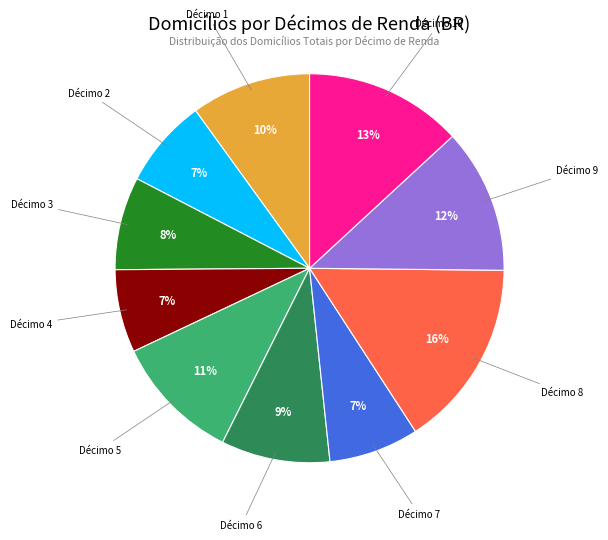

To the nearest percent, what is the difference between the largest and smallest slice percentages?

9%